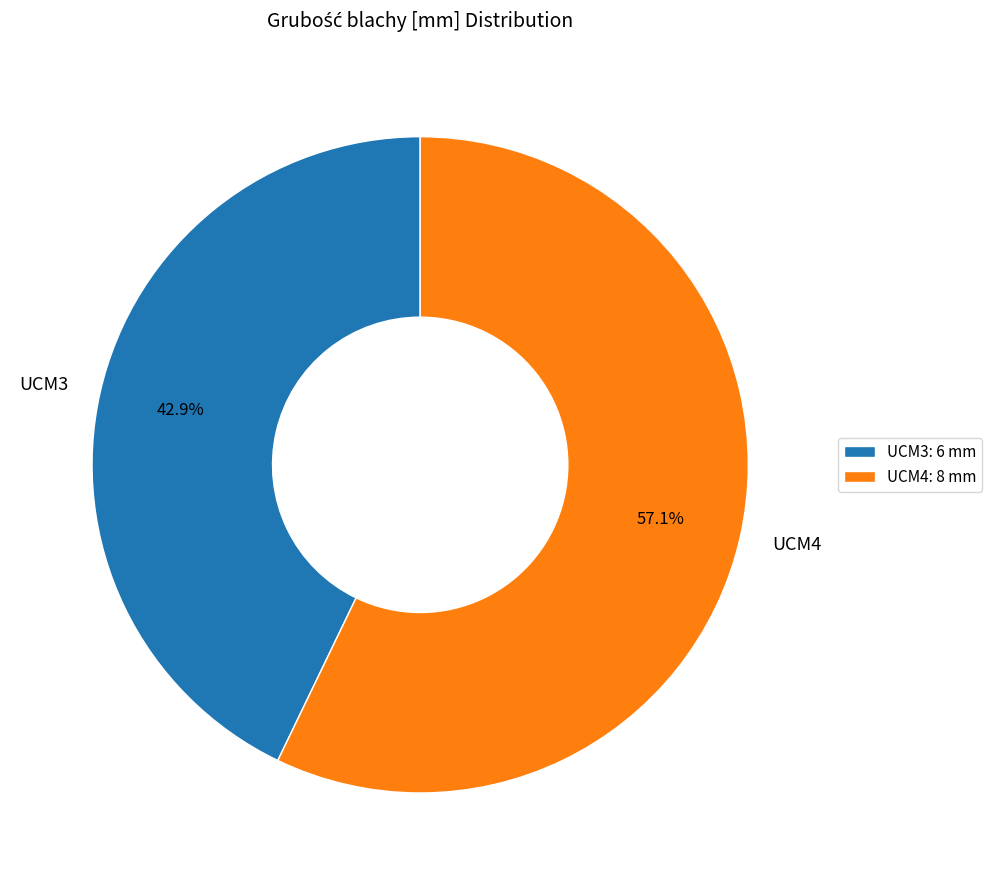

Does any single category account for the majority?

Yes